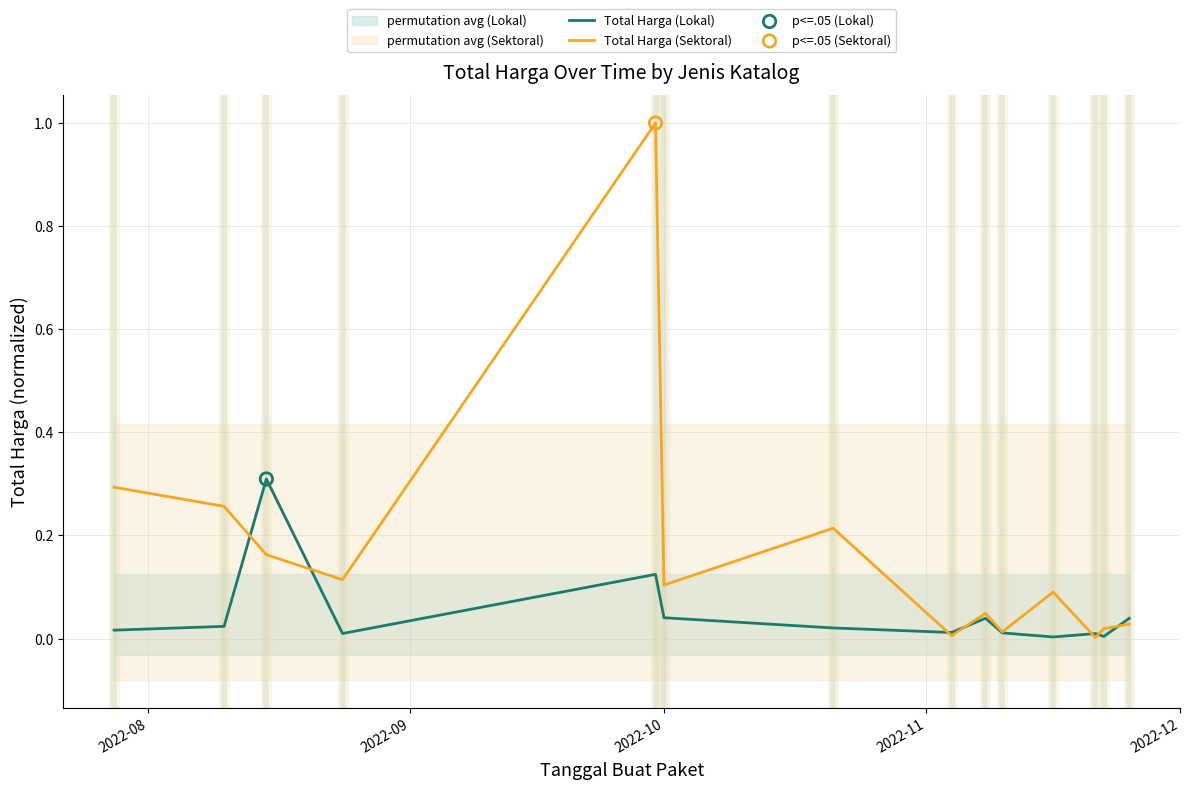

What is the total value across all series at 2022-10?

0.1